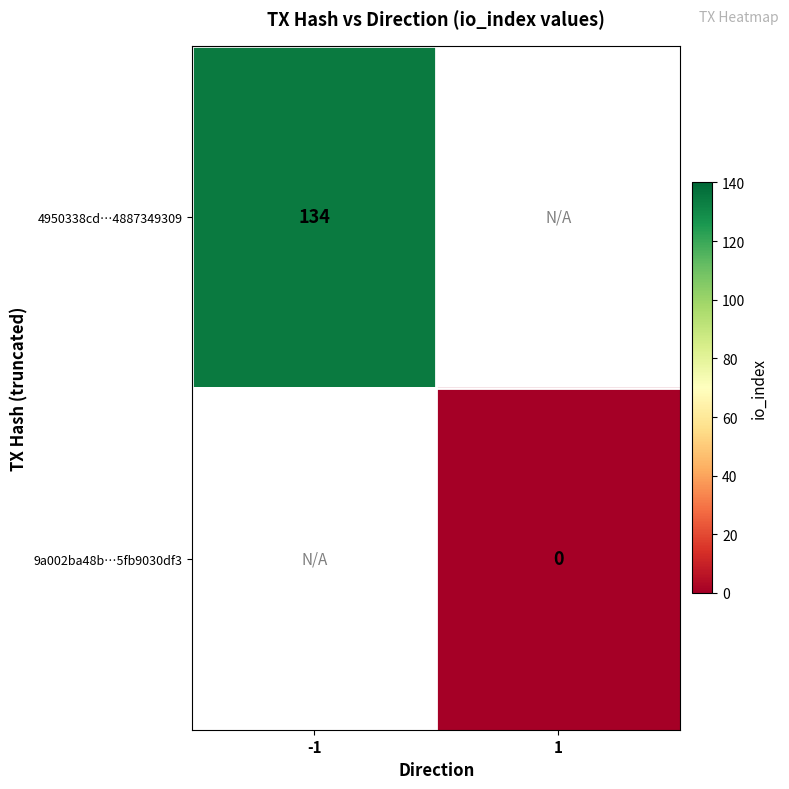

The 4950338cd…4887349309 series shows 134 at -1. True or false?

True